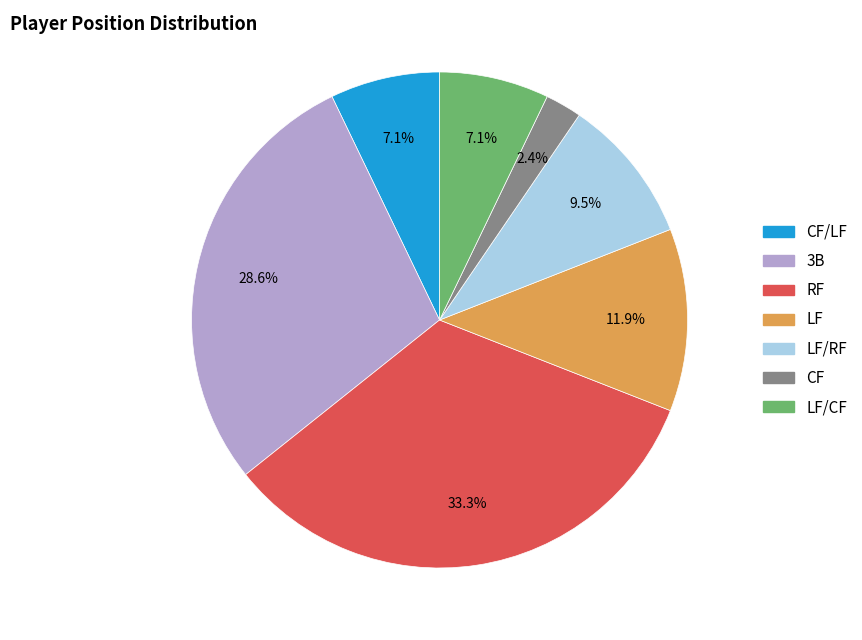

Is there a majority slice in this chart?

No